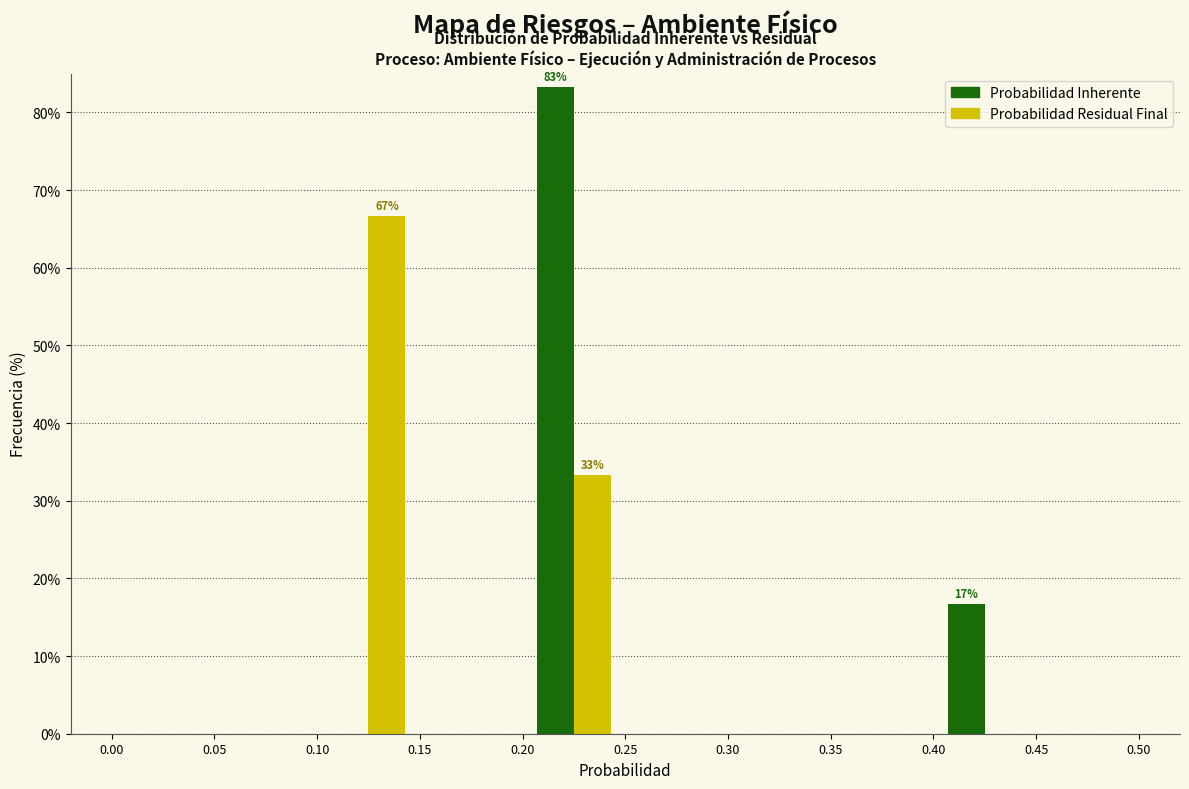

In the Probabilidad Inherente series, which range on the x-axis has the tallest bar?

0.20 to 0.25